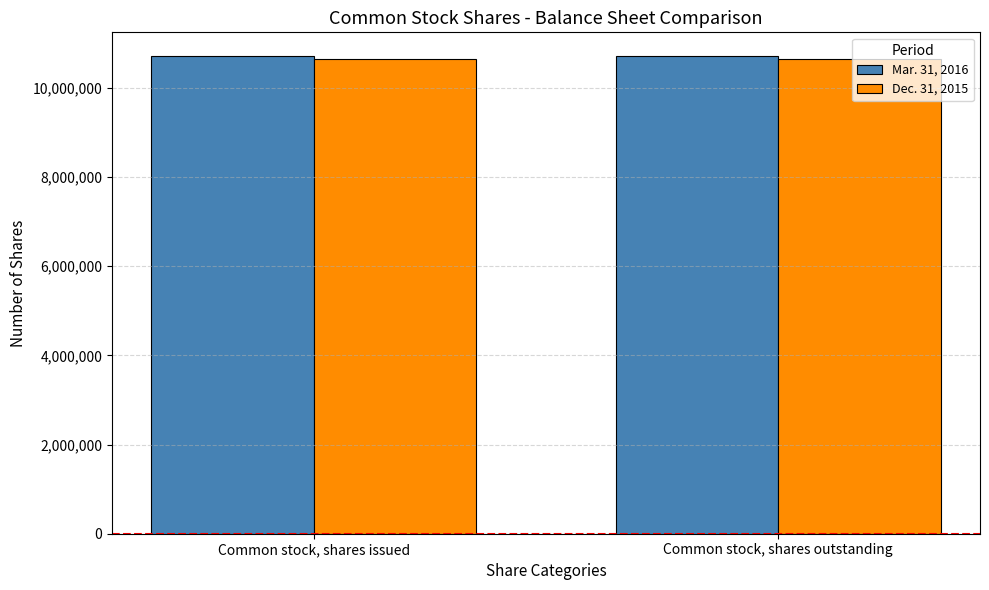

What are all the series names shown in the legend?

Mar. 31, 2016, Dec. 31, 2015